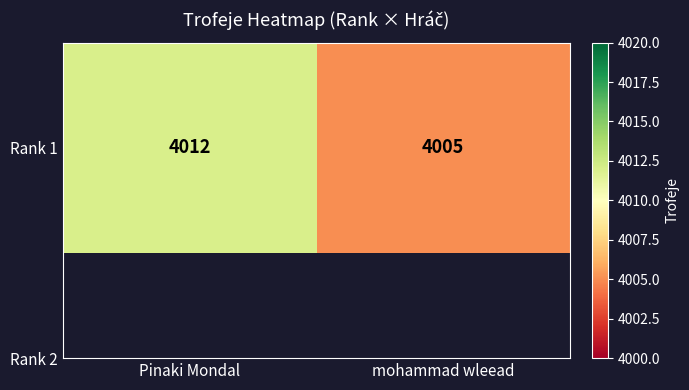

List the labels in order of value, largest first.

Pinaki Mondal, mohammad wleead